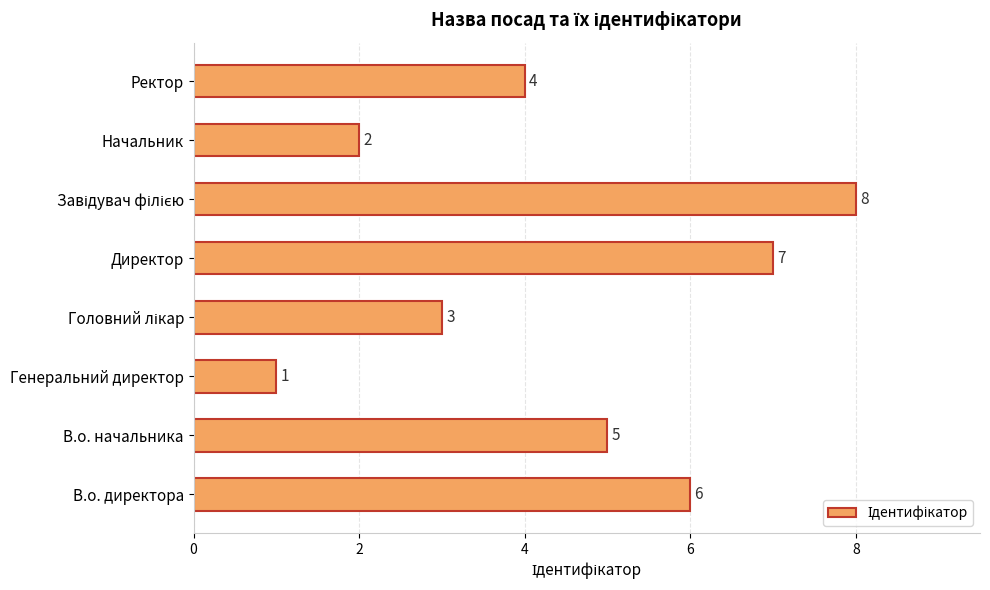

Where is the data nearest to the value 4?

Ректор